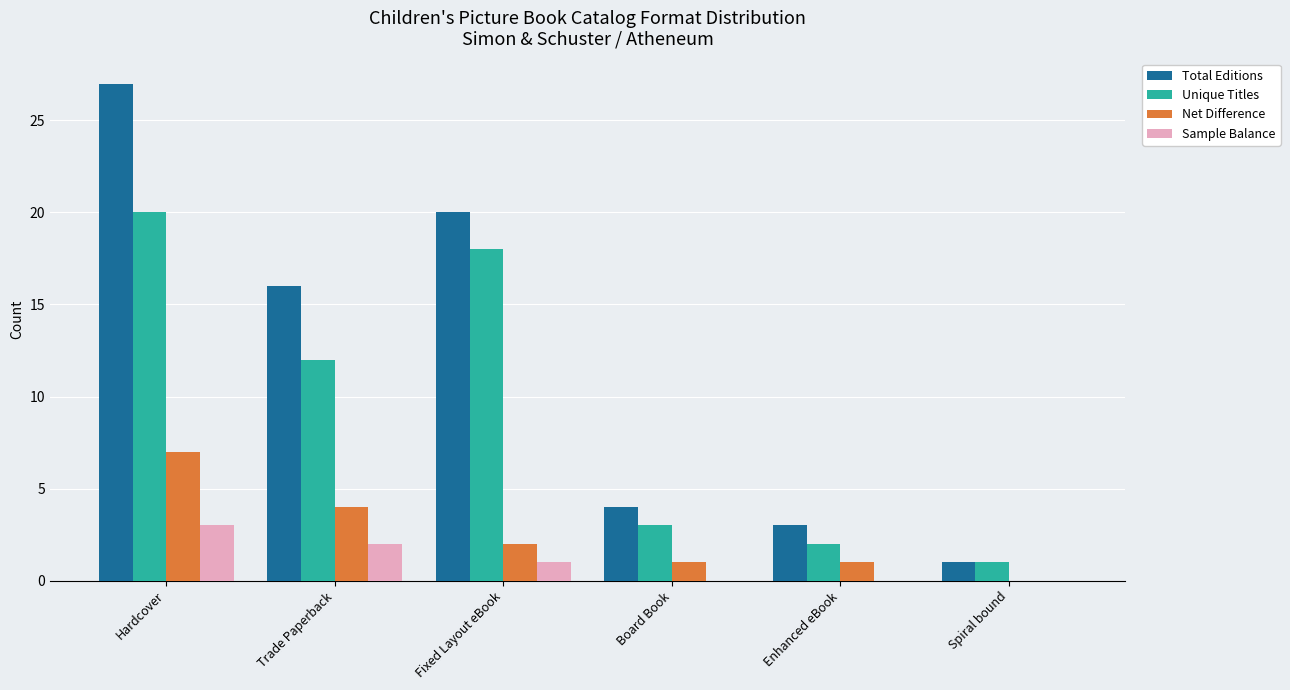

How many groups of bars are there?

6